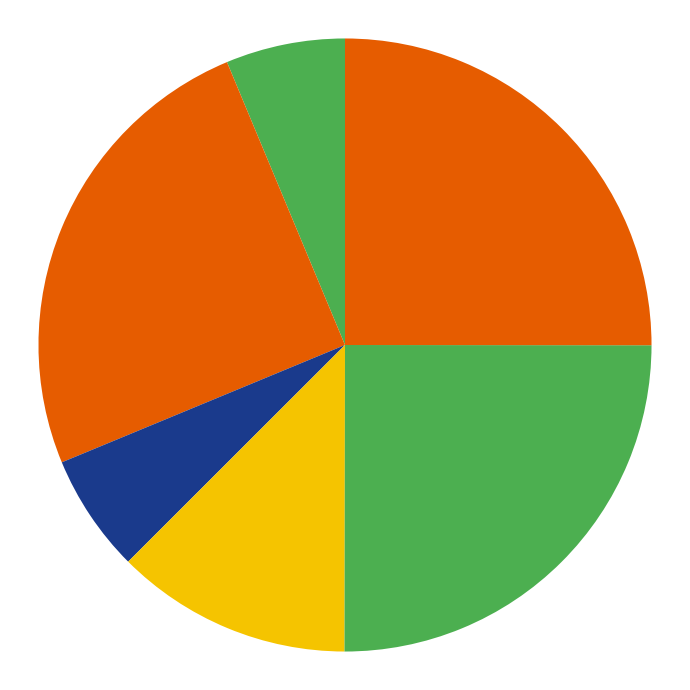

Count the number of slices in the pie.

6